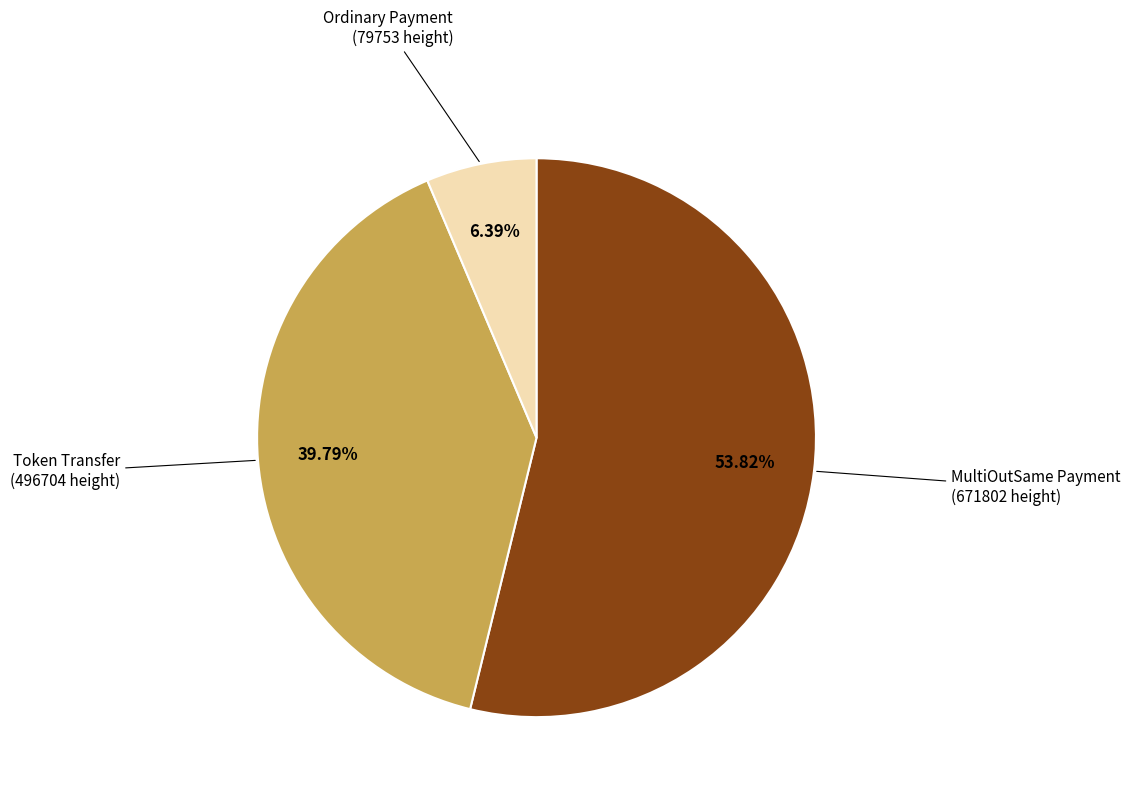

Is the sum of Token Transfer and Ordinary Payment greater than half?

No